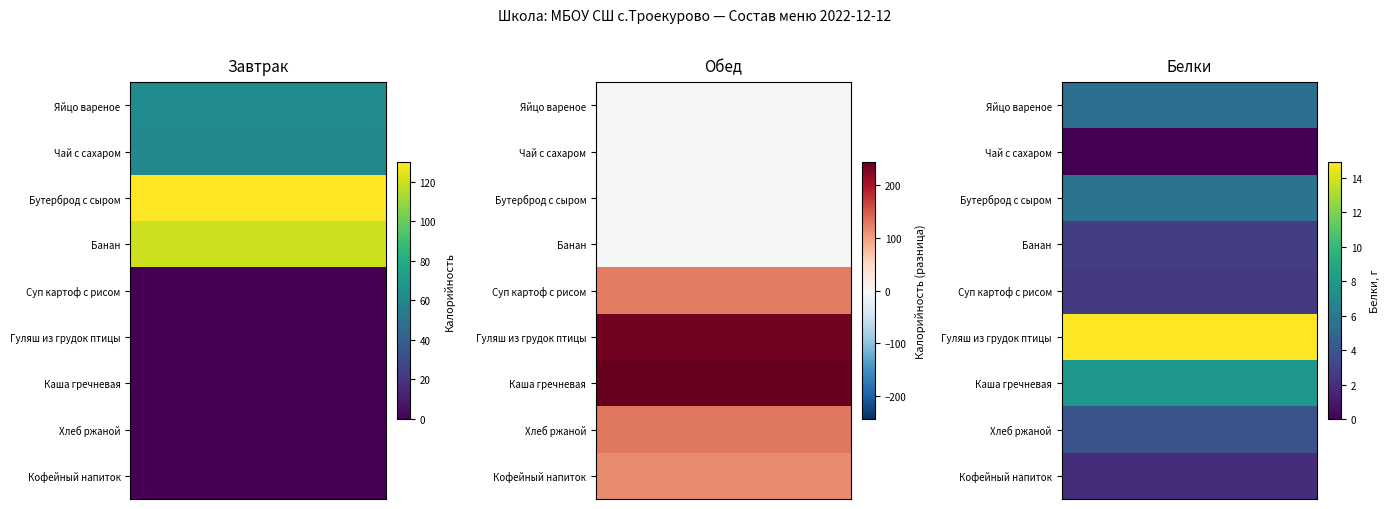

Which series changed the most between Яйцо вареное and Бутерброд с сыром?

Завтрак